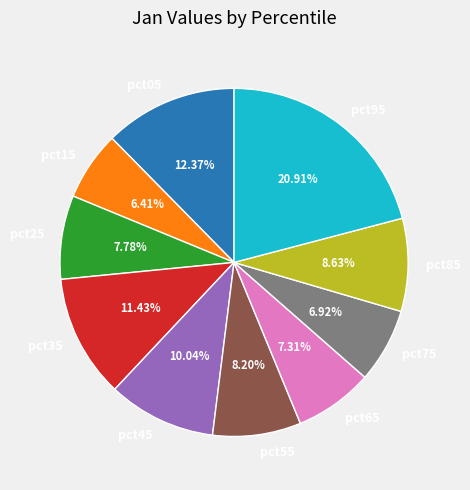

To the nearest percent, what is the average slice percentage?

10%